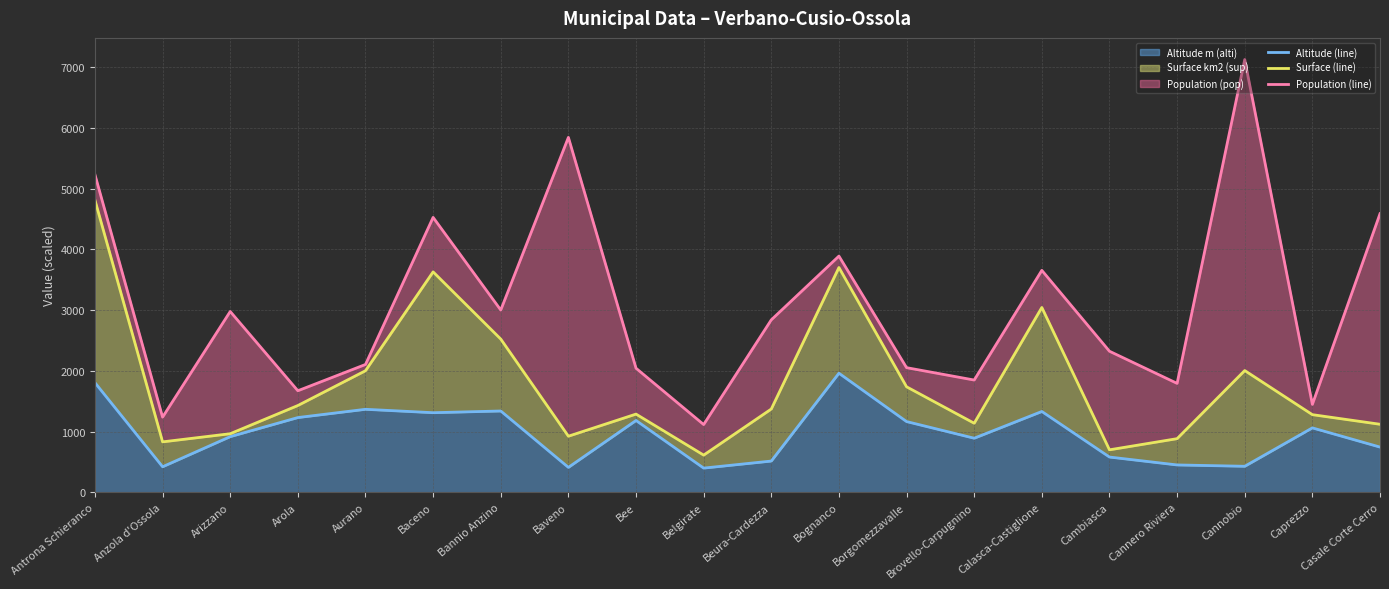

Is it true that Altitude m (alti) equals 410 at Baveno?

True